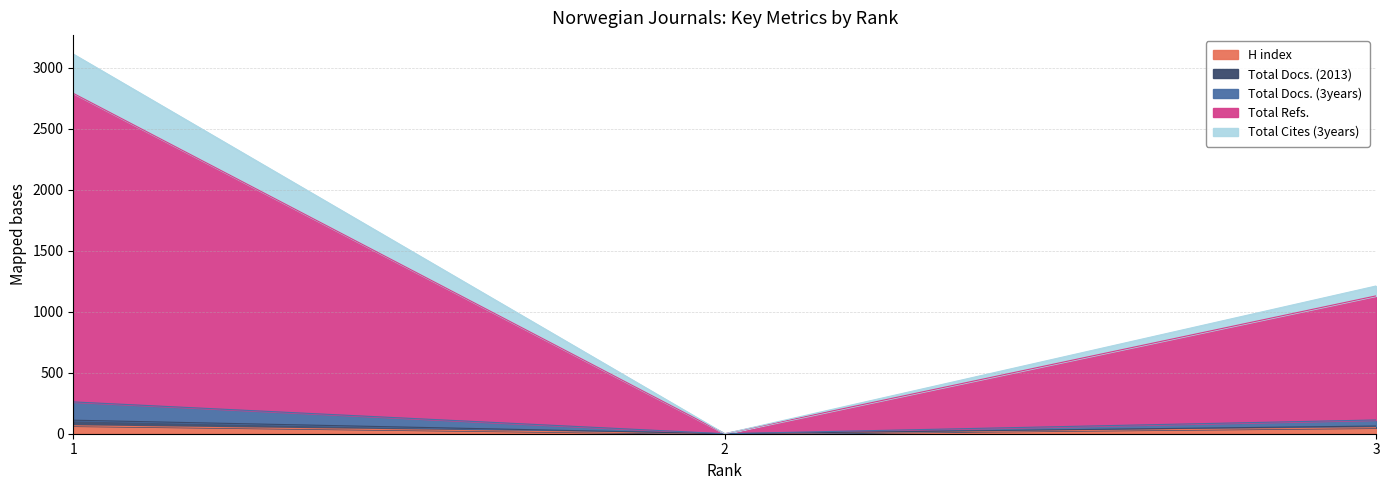

True or false: Total Docs. (3years) has a value of 3971 at 1.

False